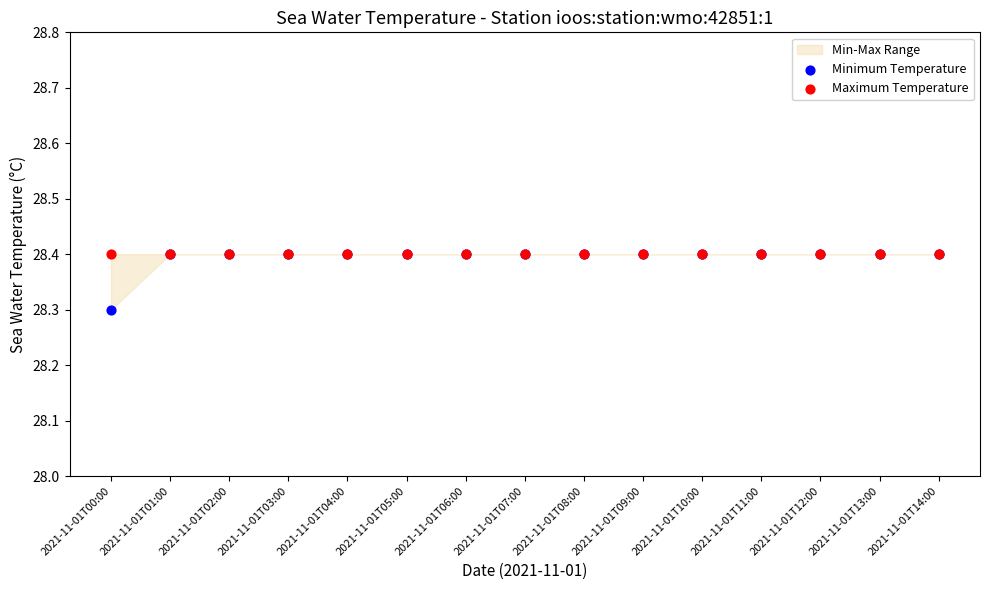

In the Minimum Temperature series, what Y value is closest to 28?

28.3